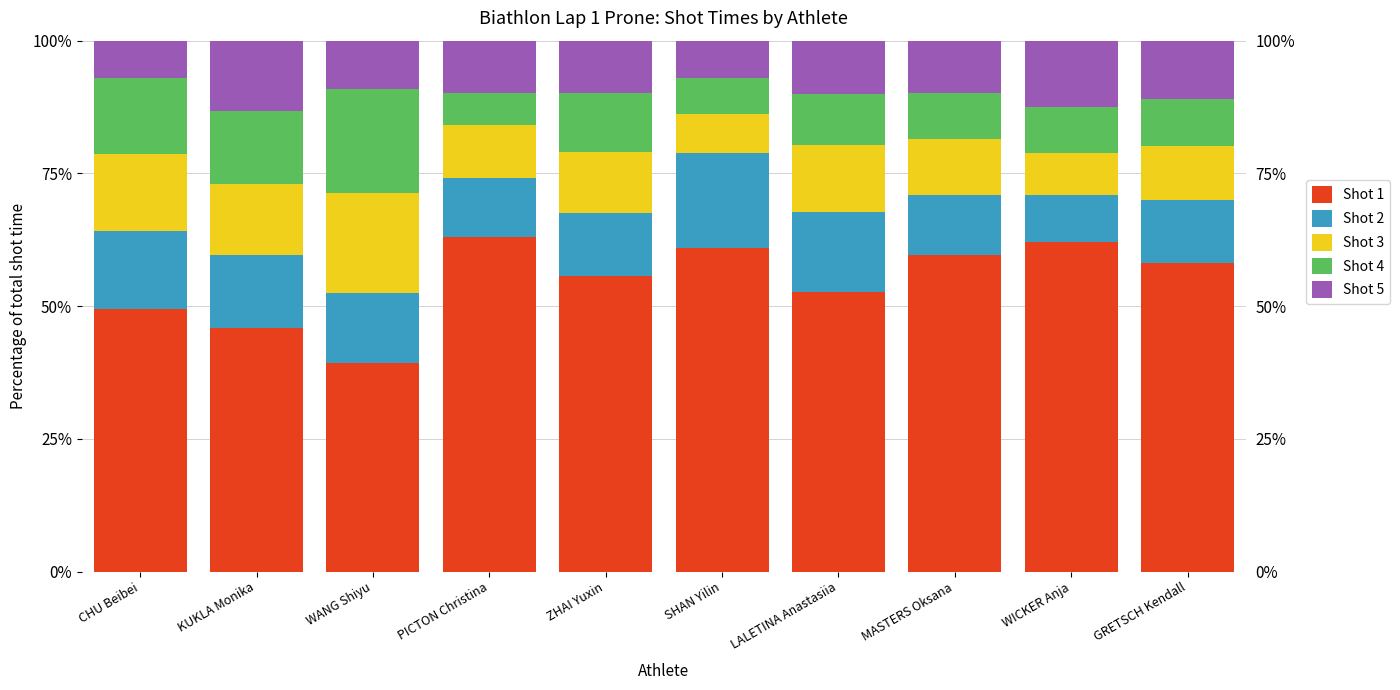

What are all the series names shown in the legend?

Shot 1, Shot 2, Shot 3, Shot 4, Shot 5